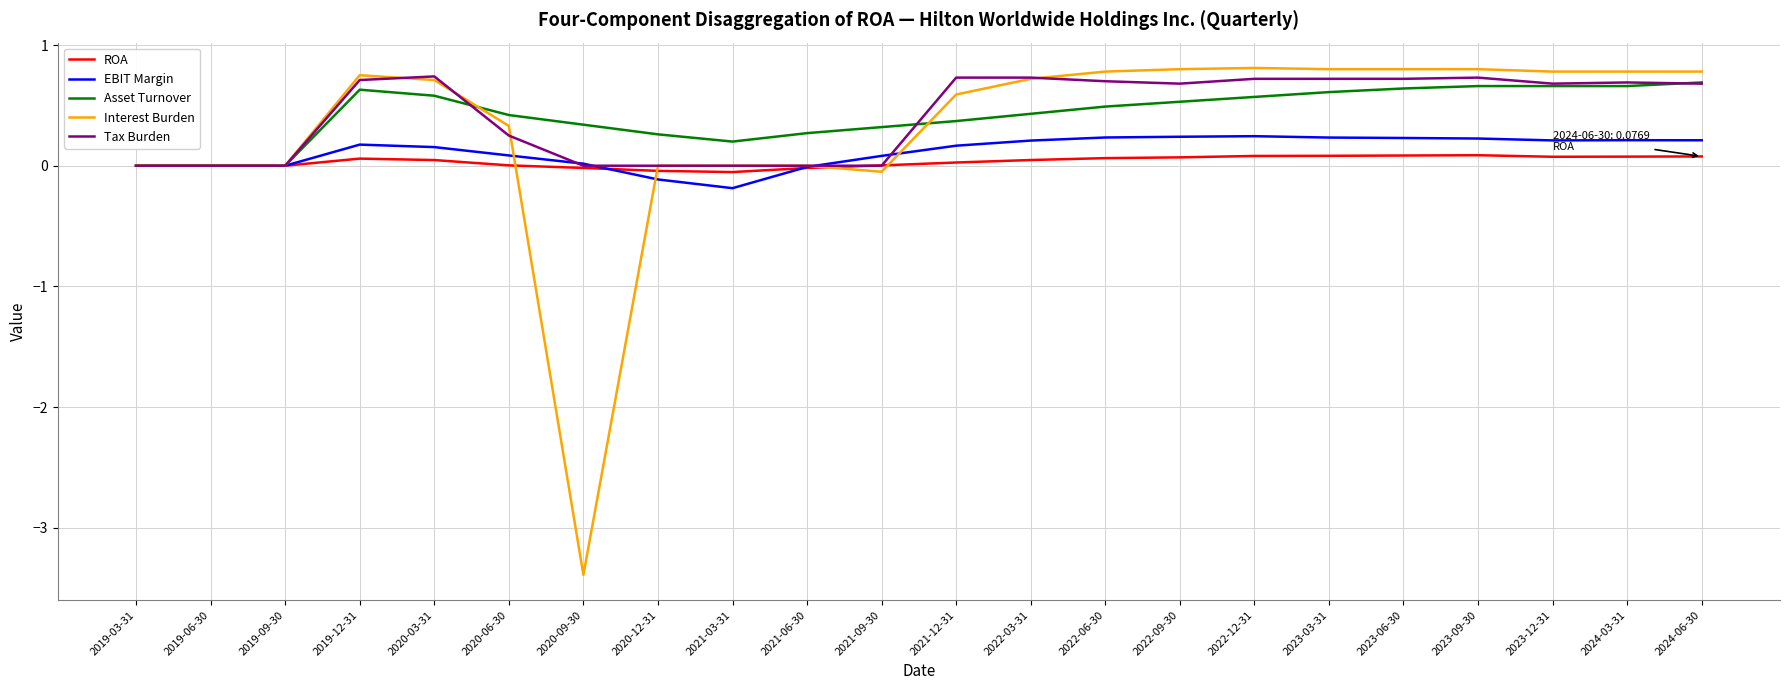

True or false: Asset Turnover has a value of 0.5 at 2020-09-30.

False